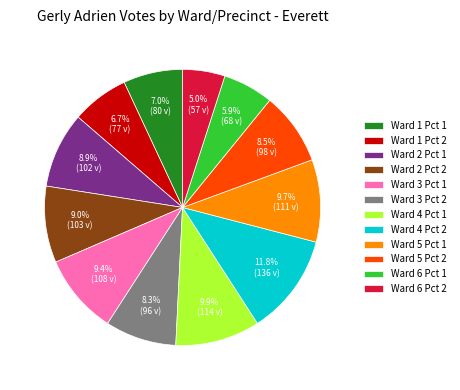

What is the ratio of the value at Ward 4 Pct 2 to the value at Ward 6 Pct 2?

2.4